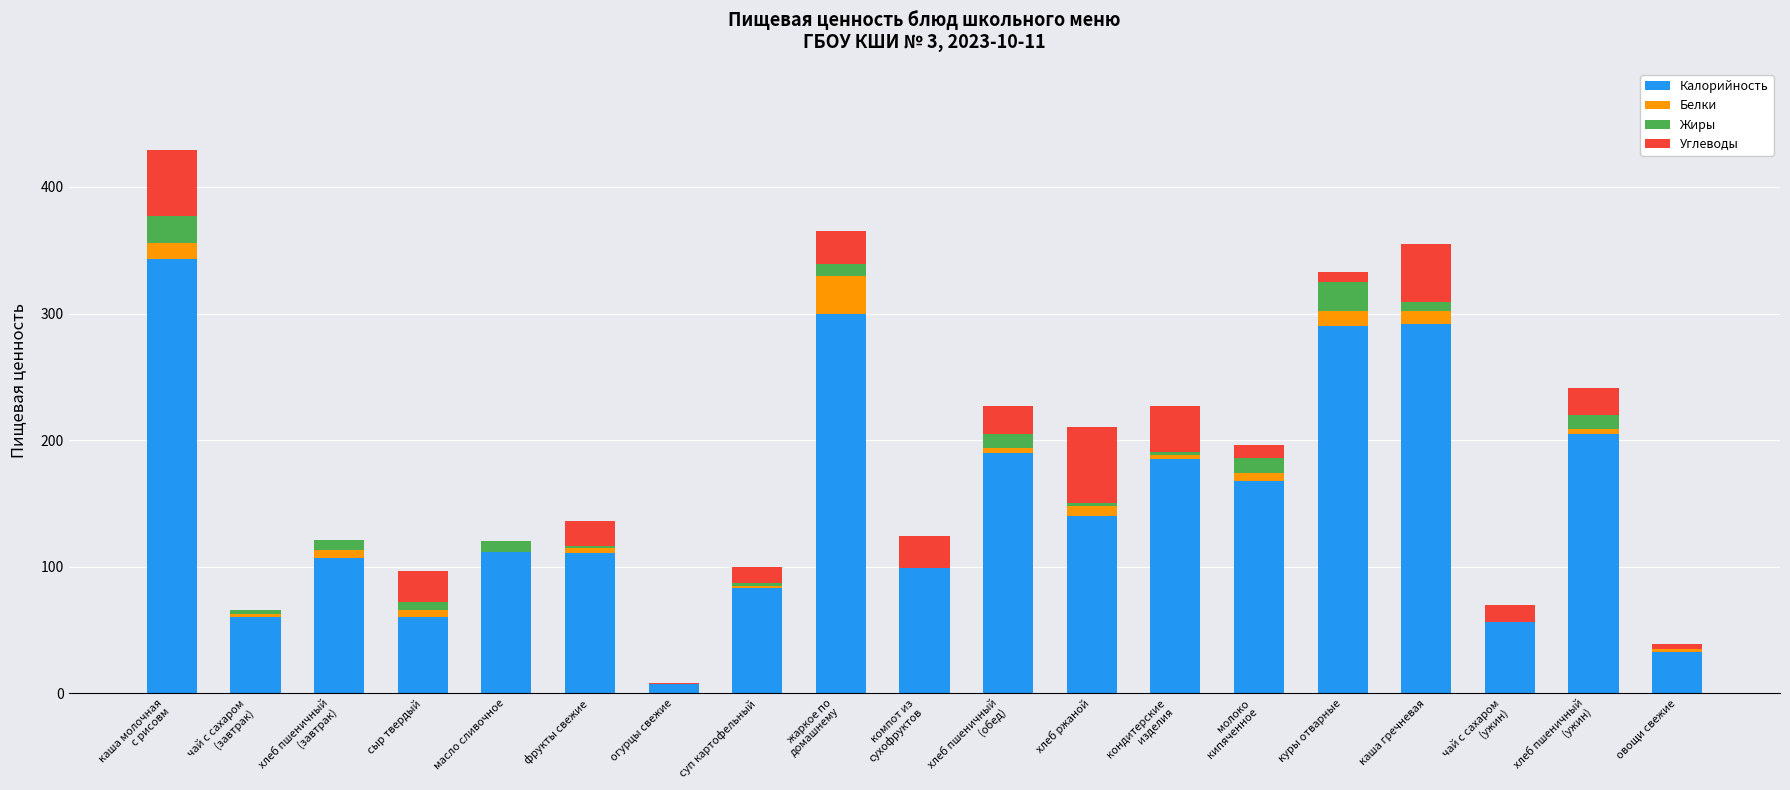

How many series are shown in this chart?

4